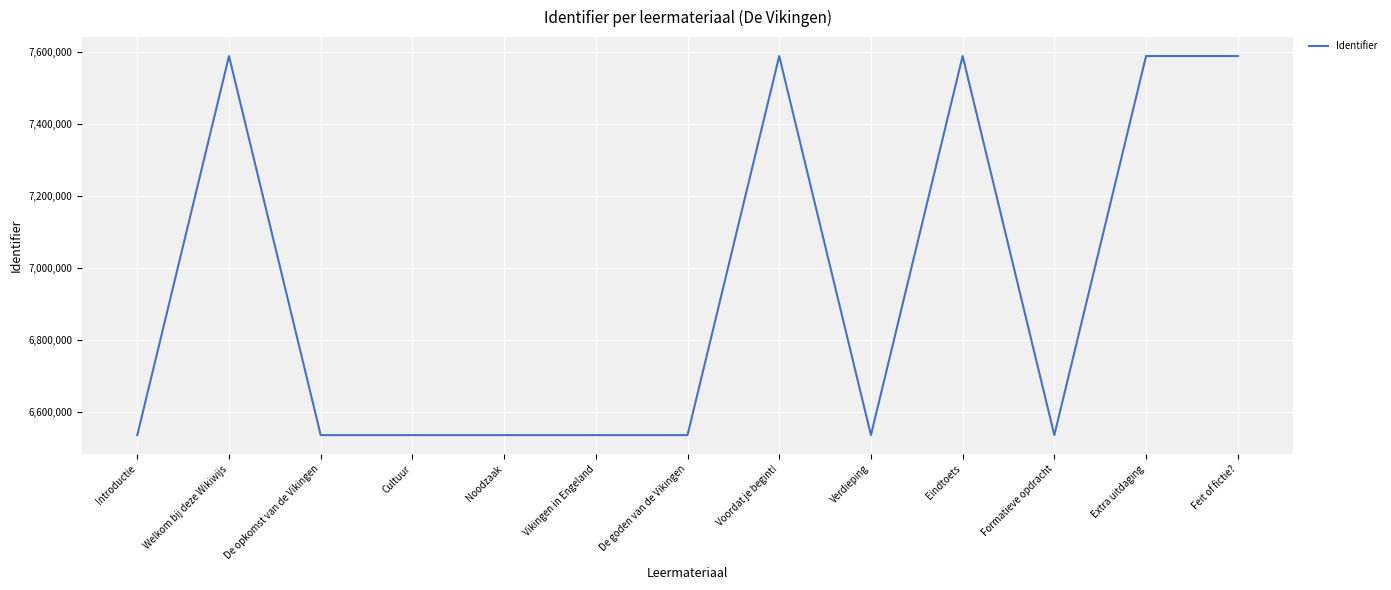

Which has a higher value, Formatieve opdracht or Extra uitdaging?

Extra uitdaging